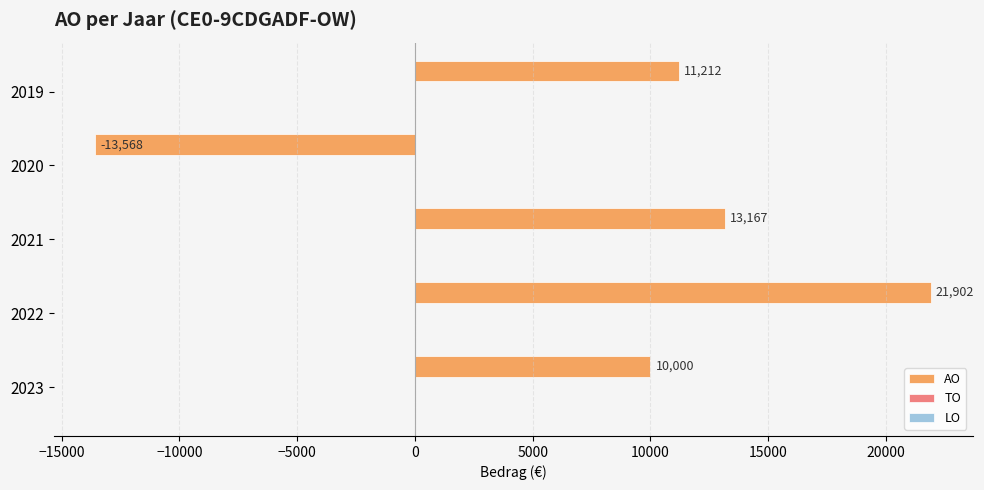

What is the maximum value shown in the chart?

21902